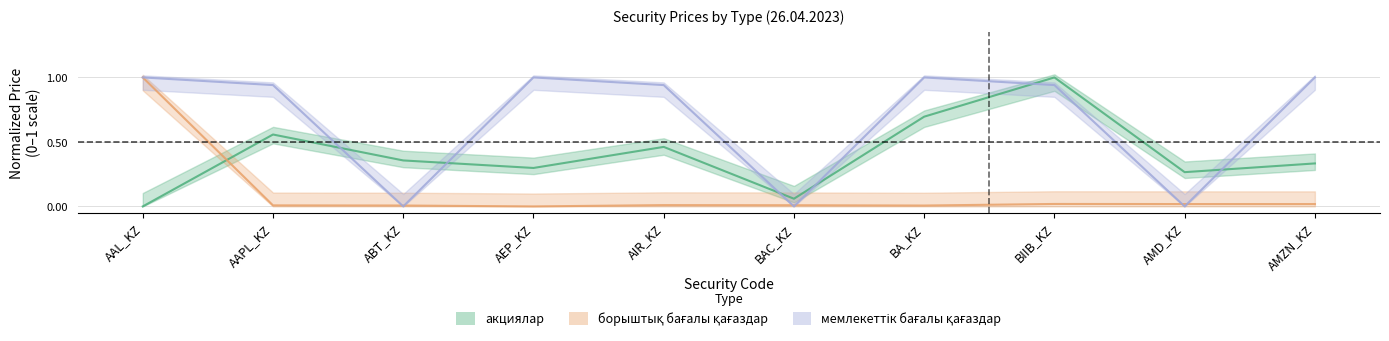

At how many categories does at least one series exceed 0?

10